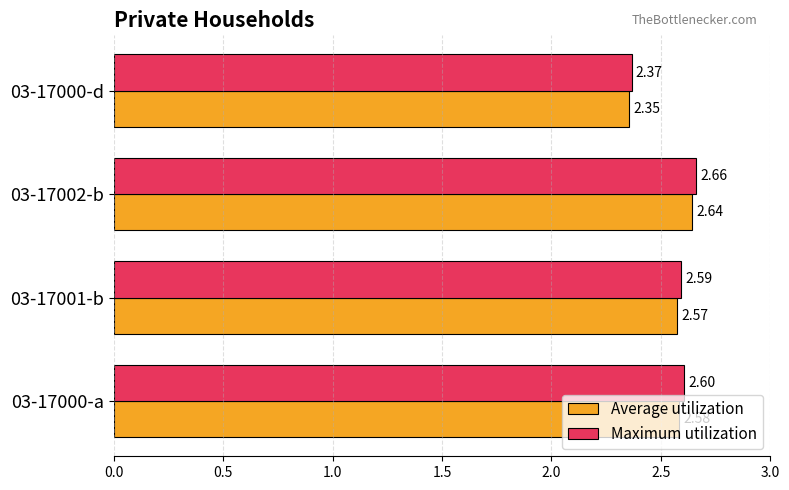

Rank the series at 03-17000-a from lowest to highest value.

Average utilization, Maximum utilization